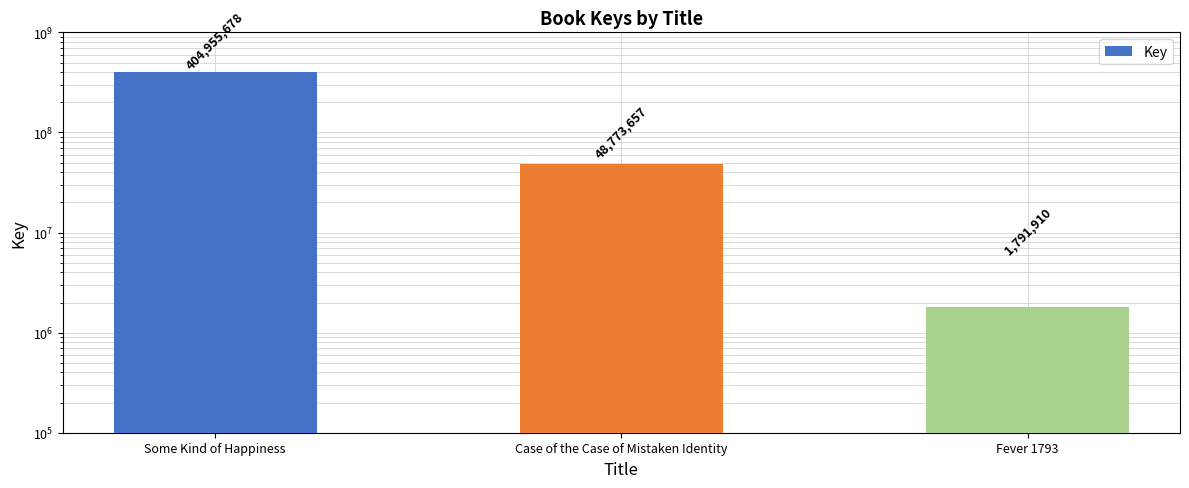

The chart shows a value of 670483072 at Some Kind of Happiness. True or false?

False